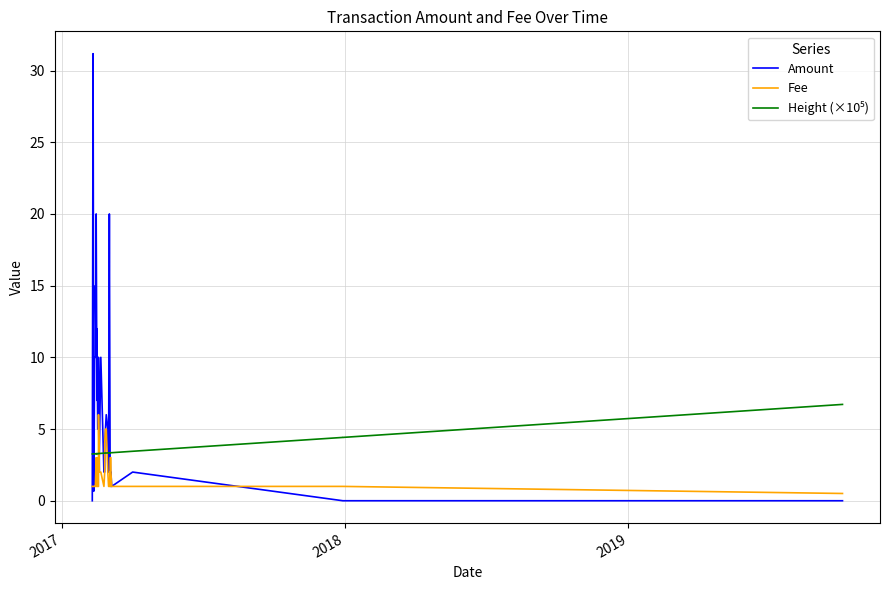

What is the maximum value shown in the chart?

31.2